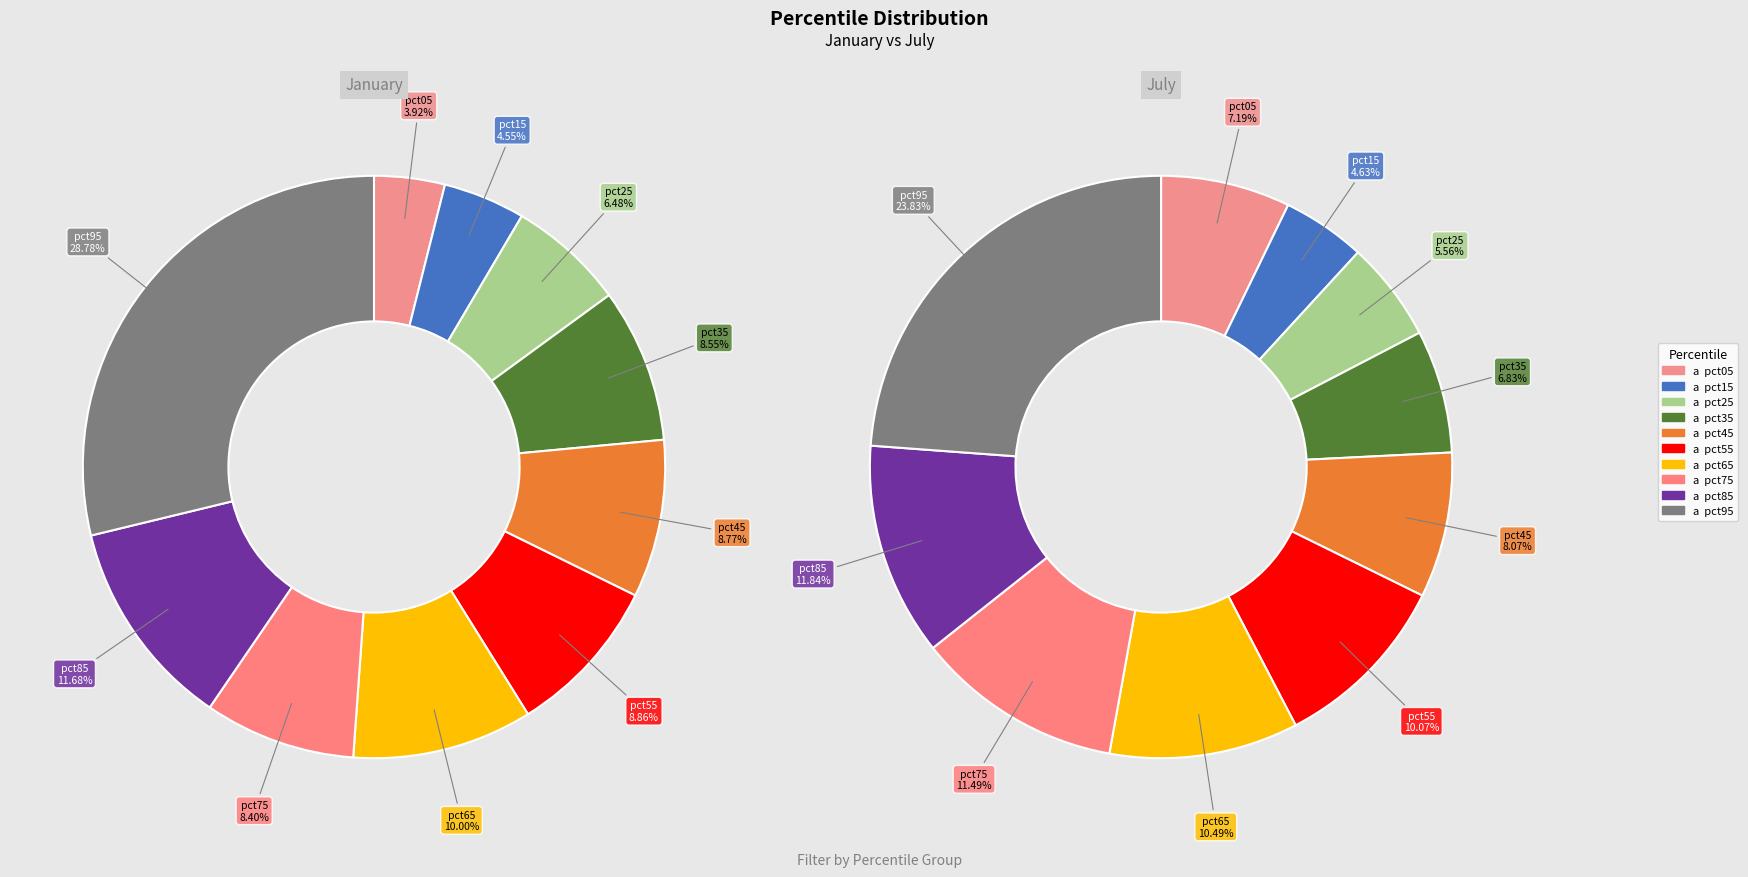

Is the sum of 4 and 6 greater than half?

No